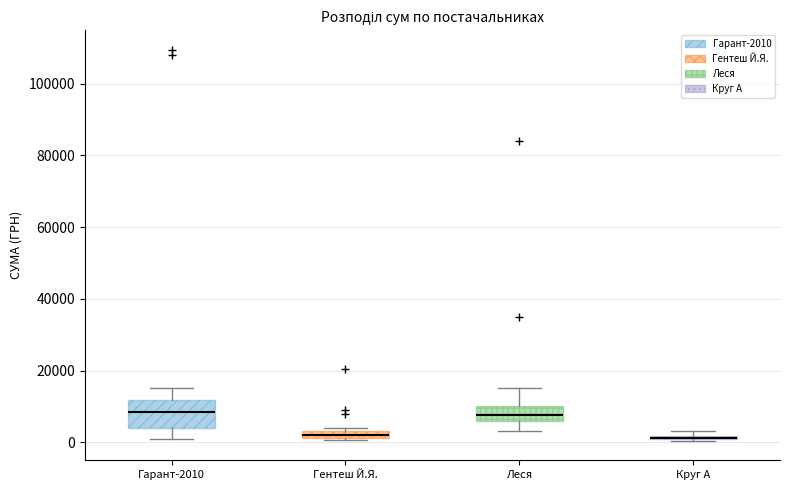

Comparing the boxes themselves (not the whiskers), which one is the tallest?

Гарант-2010